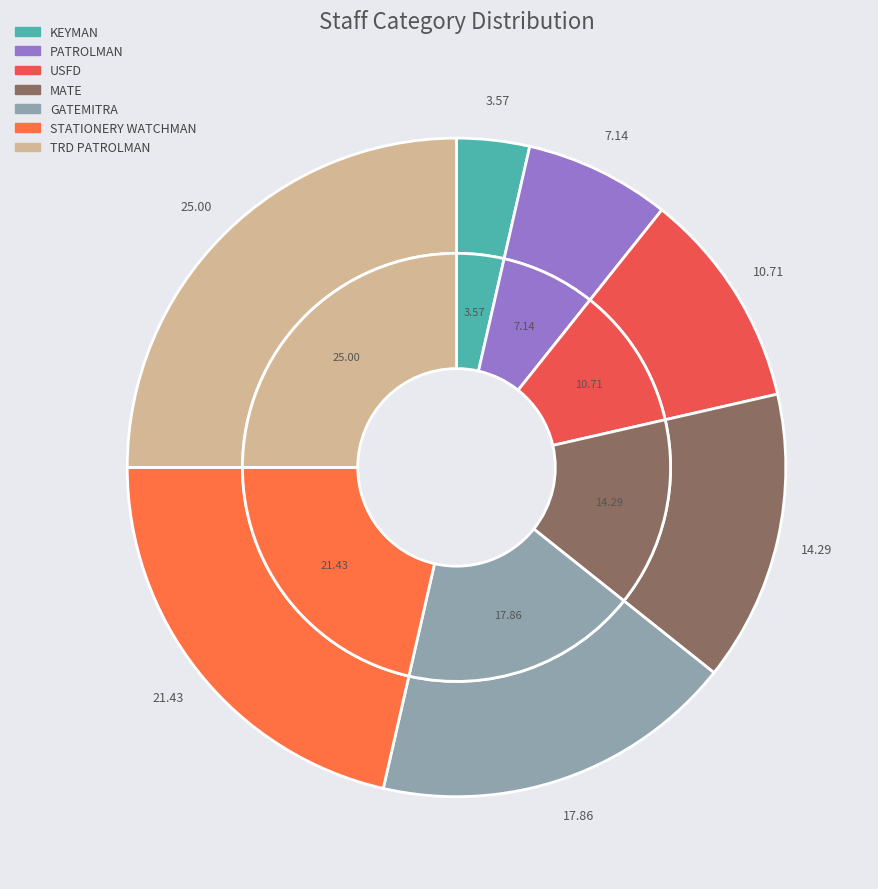

Combined, what portion of the pie is USFD and GATEMITRA?

28.6%